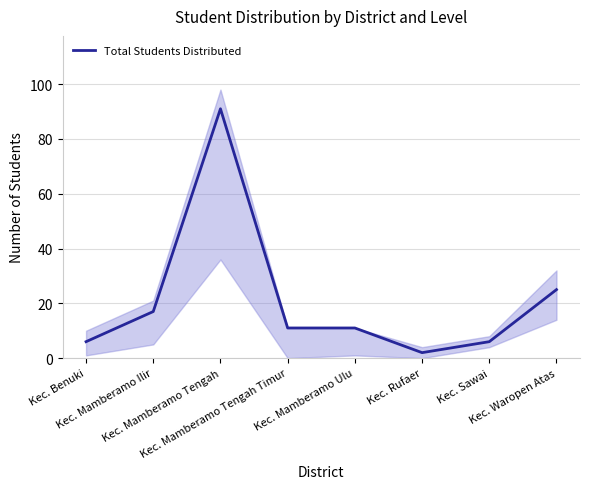

What is the label of the 2nd point from the right?

Kec. Sawai